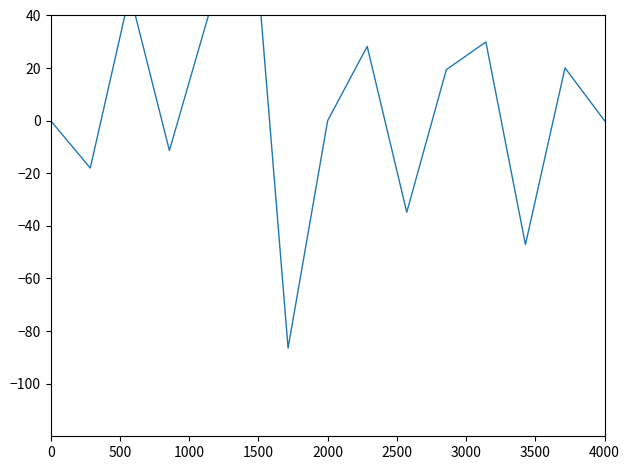

The value at 2000 is 60.7. True or false?

False